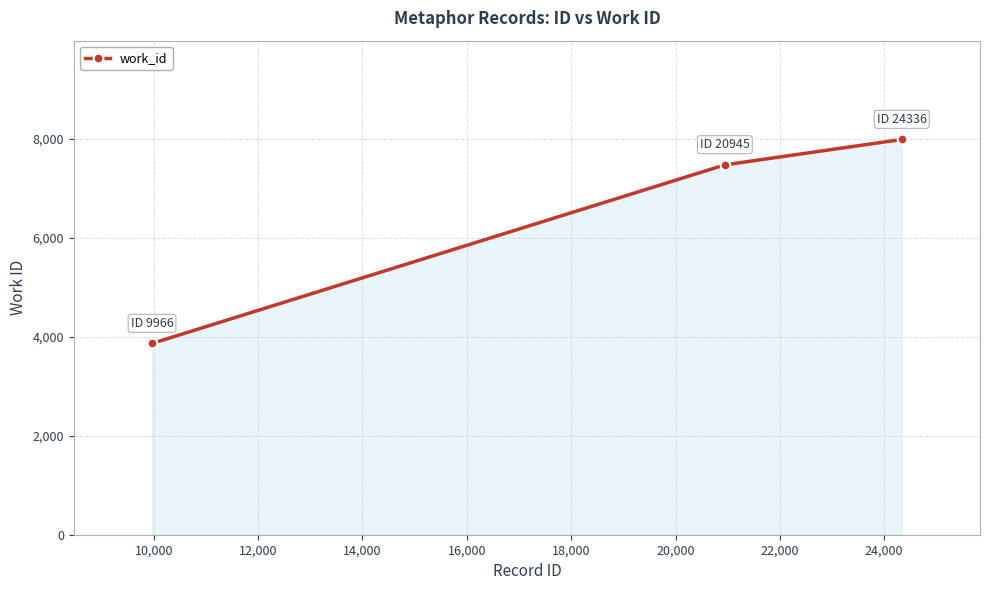

What is the minimum value shown in the chart?

3866